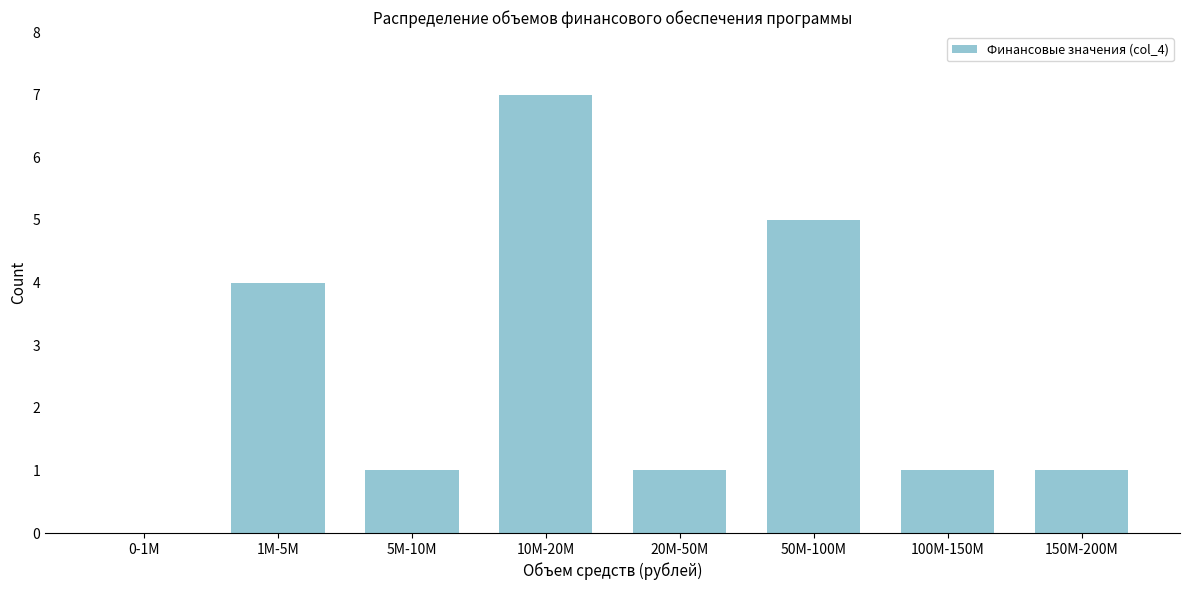

Reading left to right, what are all the values shown in this chart?

0-1M=0	1M-5M=4	5M-10M=1	10M-20M=7	20M-50M=1	50M-100M=5	100M-150M=1	150M-200M=1